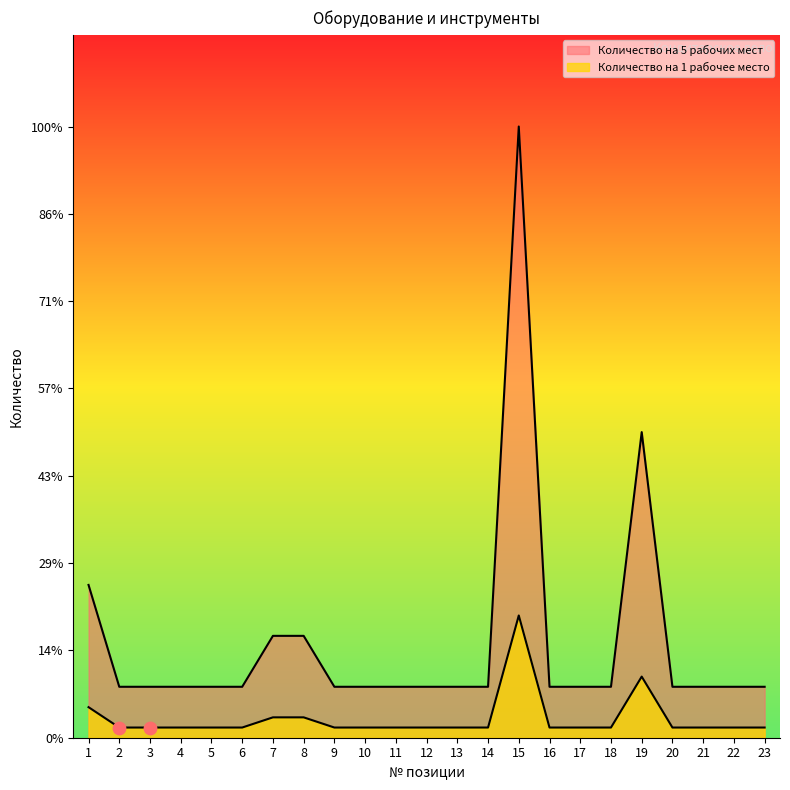

At how many categories does at least one series exceed 58?

1